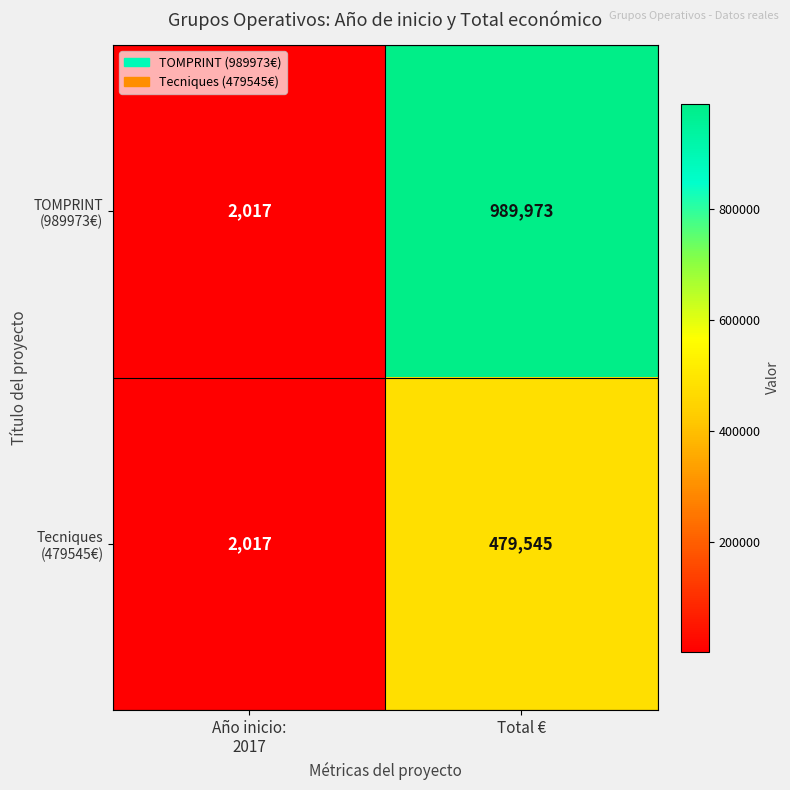

At which category is the sum across all series the highest?

Total €